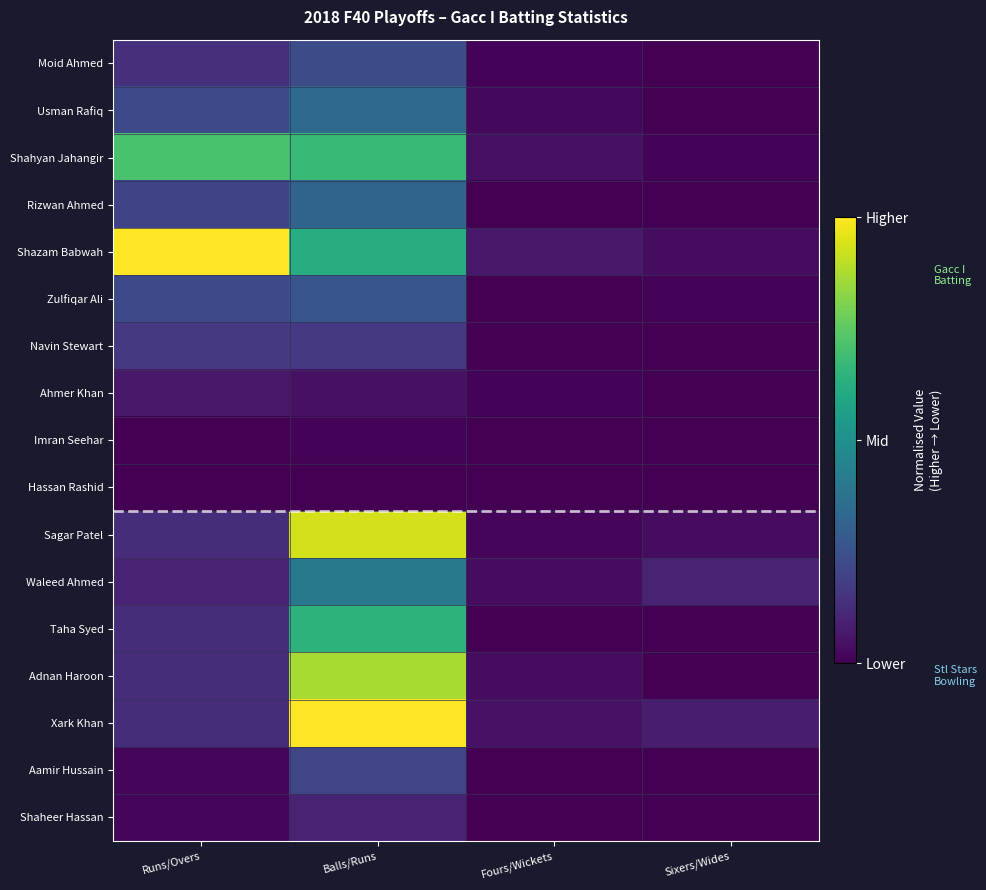

At which category does the chart reach its minimum across all series?

Sixers/Wides